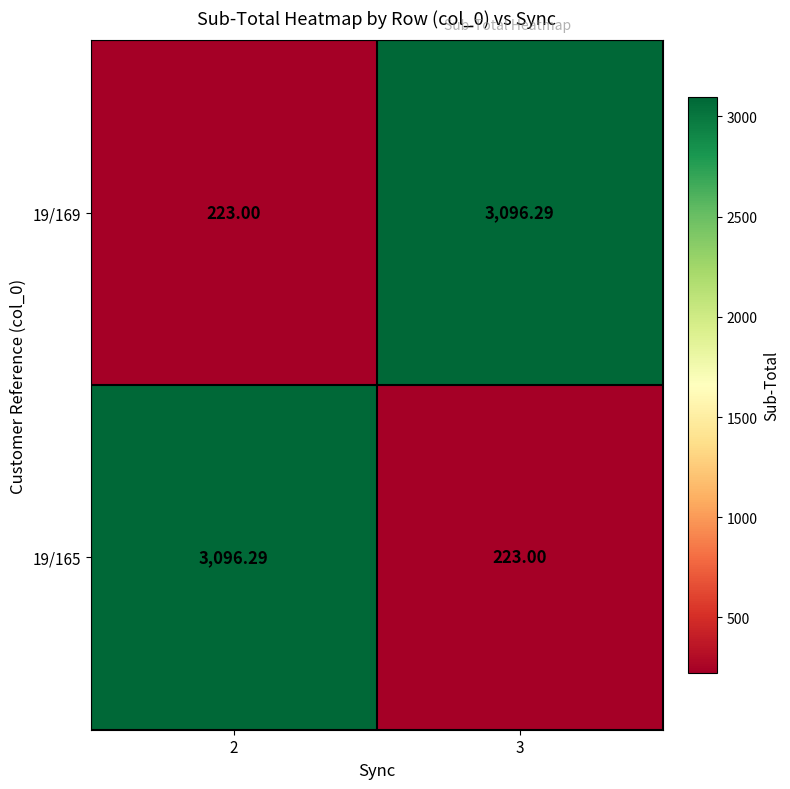

How many data points does each series have?

2